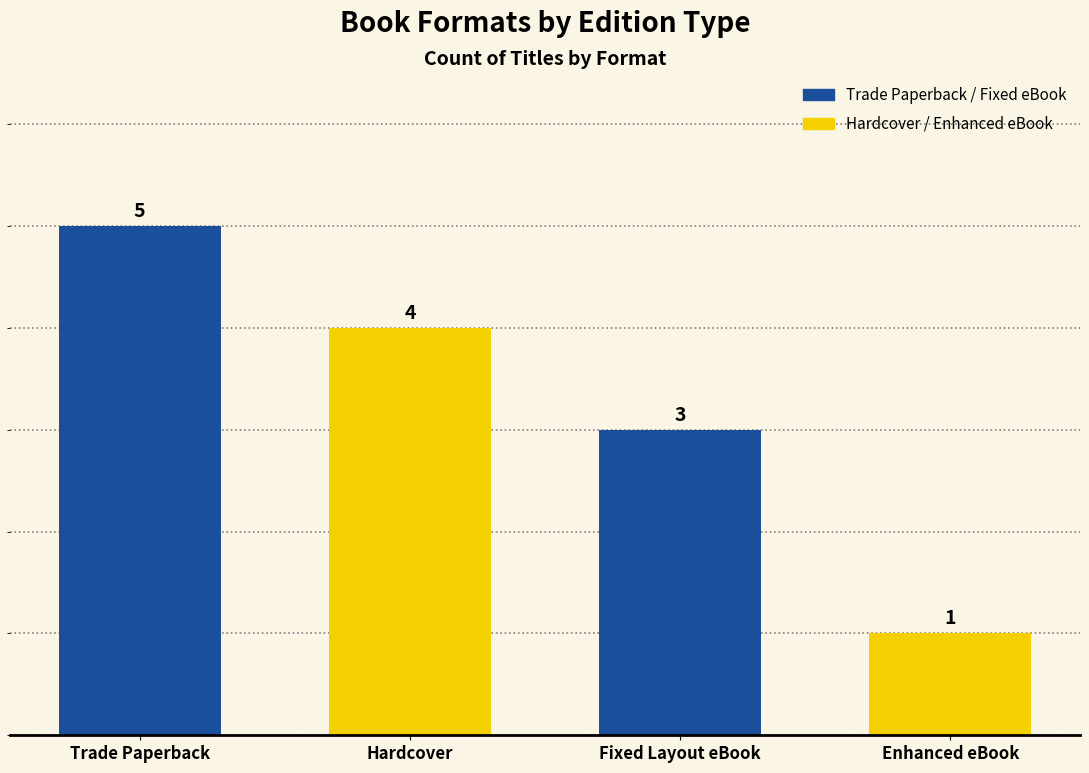

The value at Enhanced eBook is 1. True or false?

True